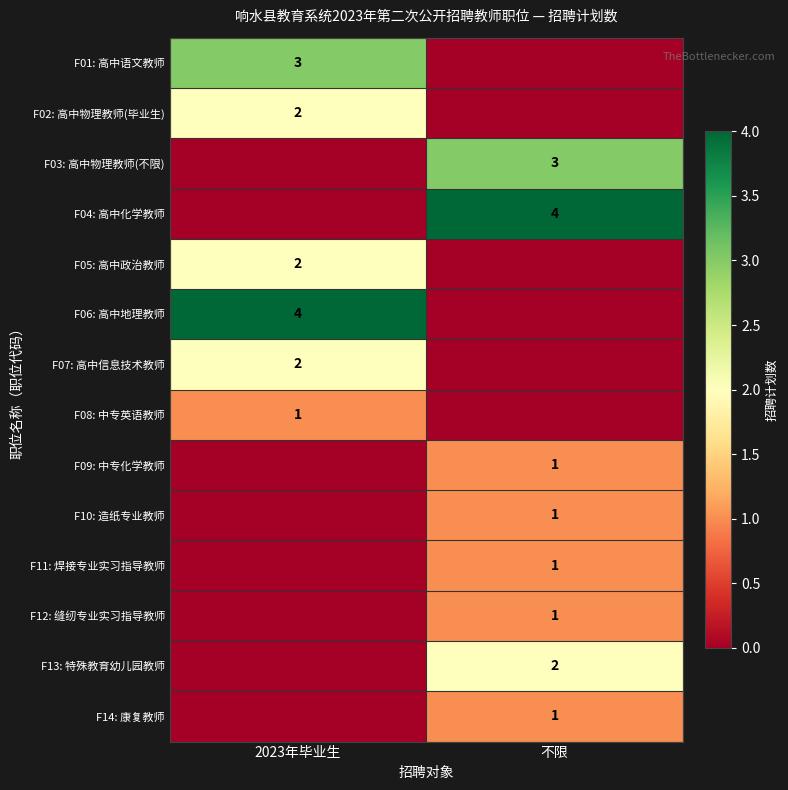

Is it true that F13: 特殊教育幼儿园教师 equals 3 at 不限?

False